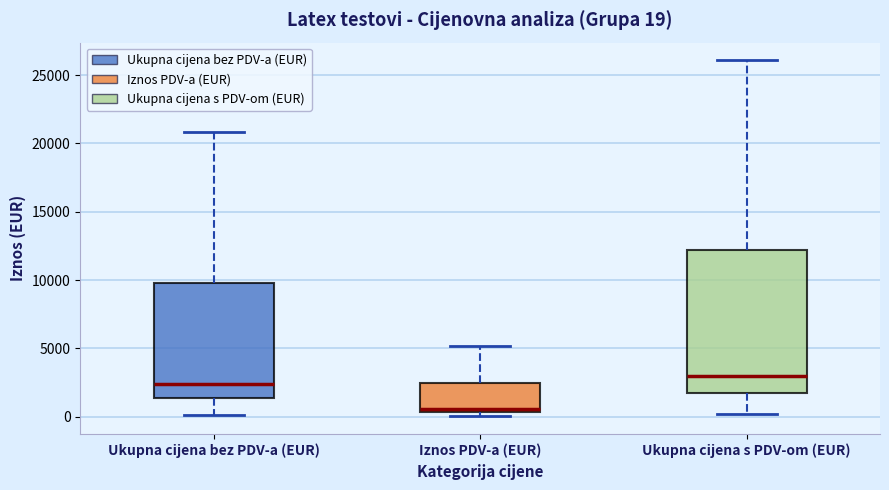

Which box is the tallest, from its lower edge to its upper edge?

Ukupna cijena s PDV-om (EUR)